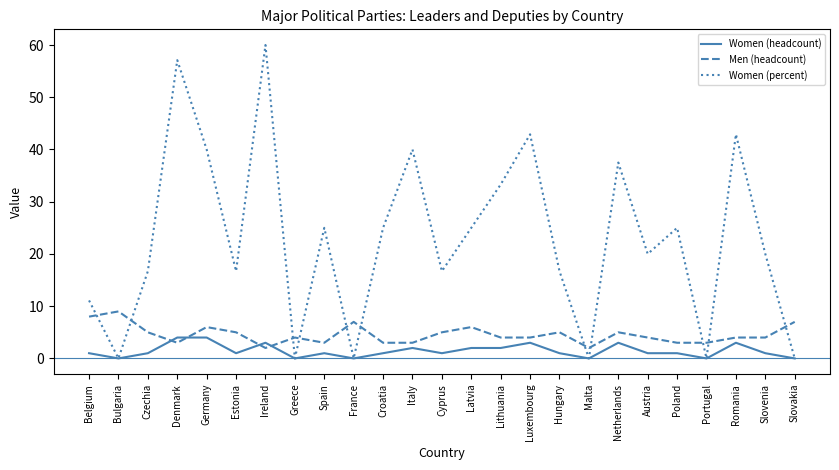

True or false: Men (headcount) has more than 1 points higher than both neighbors.

True